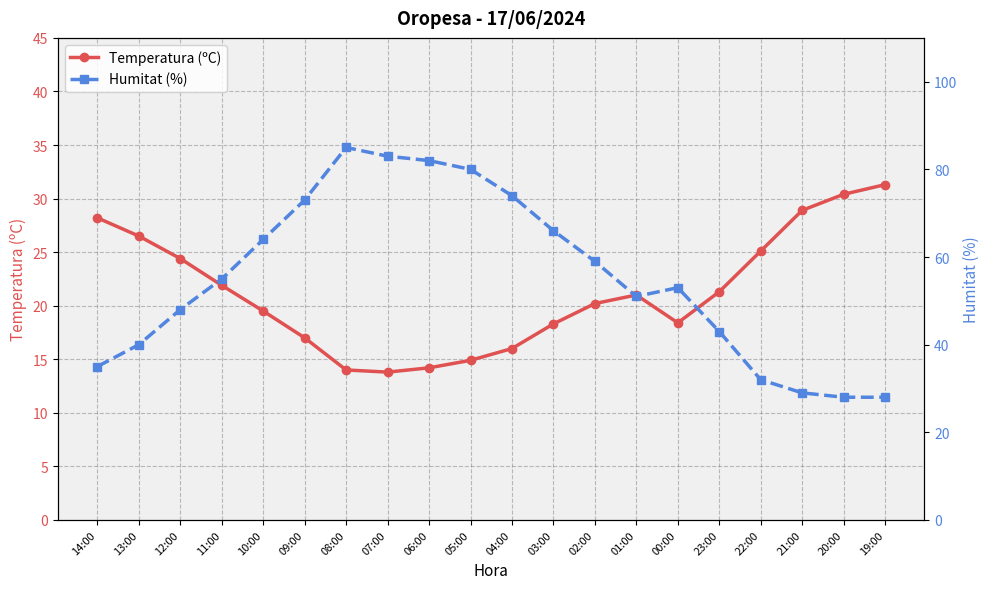

Rank the categories by Humitat (%) value from lowest to highest.

20:00, 19:00, 21:00, 22:00, 14:00, 13:00, 23:00, 12:00, 01:00, 00:00, 11:00, 02:00, 10:00, 03:00, 09:00, 04:00, 05:00, 06:00, 07:00, 08:00